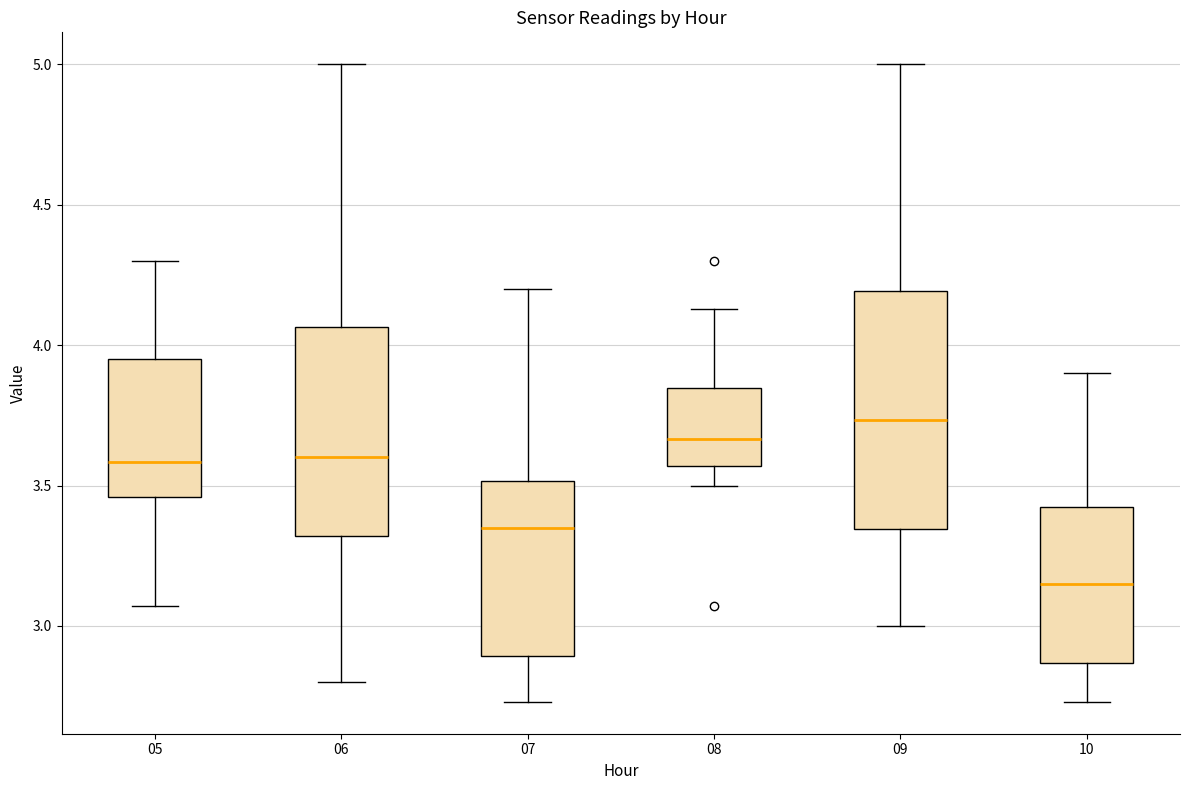

Reading left to right, transcribe this box plot: for each box, give where its median line is, the range the box spans, and where its two whiskers end, as read against the y-axis. The values are not printed on the chart, so give them approximately, as read against the axis.

05: median 3.60, box 3.45 to 3.95, whiskers 3.05 to 4.30
06: median 3.60, box 3.30 to 4.05, whiskers 2.80 to 5.00
07: median 3.35, box 2.90 to 3.50, whiskers 2.75 to 4.20
08: median 3.65, box 3.55 to 3.85, whiskers 3.50 to 4.15
09: median 3.75, box 3.35 to 4.20, whiskers 3.00 to 5.00
10: median 3.15, box 2.85 to 3.45, whiskers 2.75 to 3.90